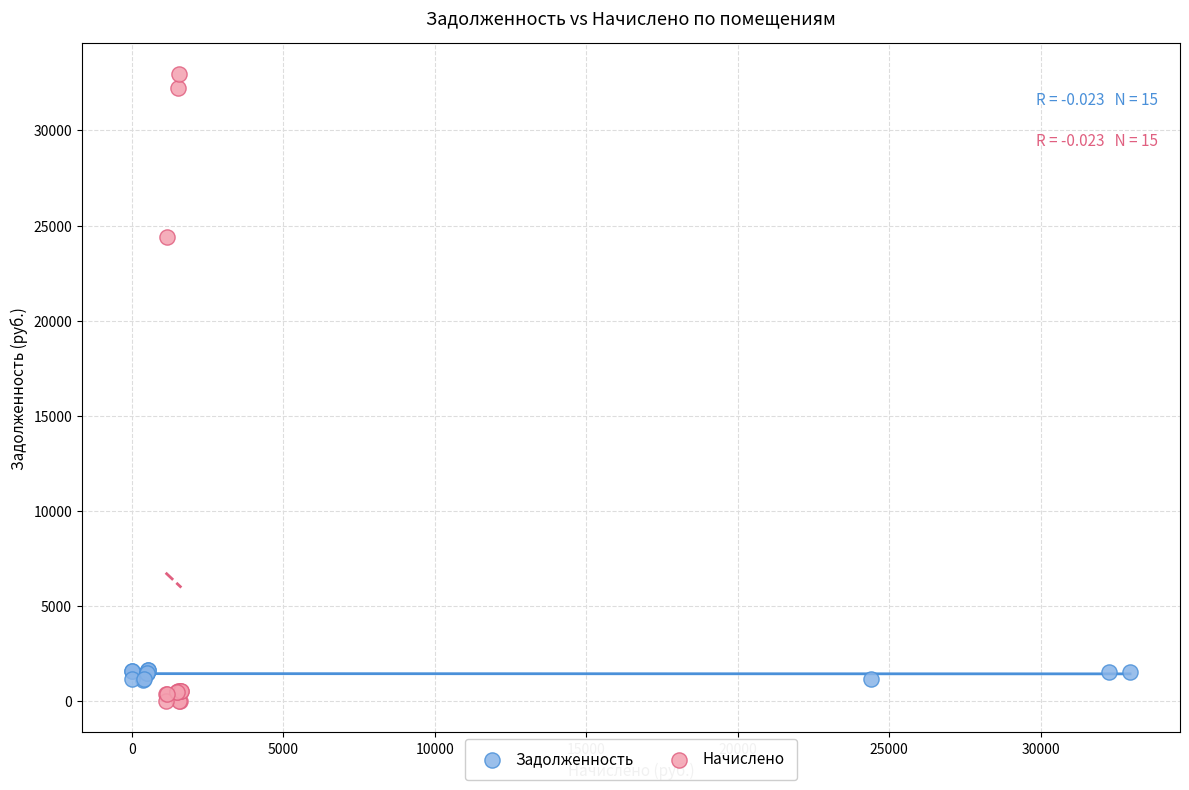

Which series has the largest Y range (max minus min)?

Начислено